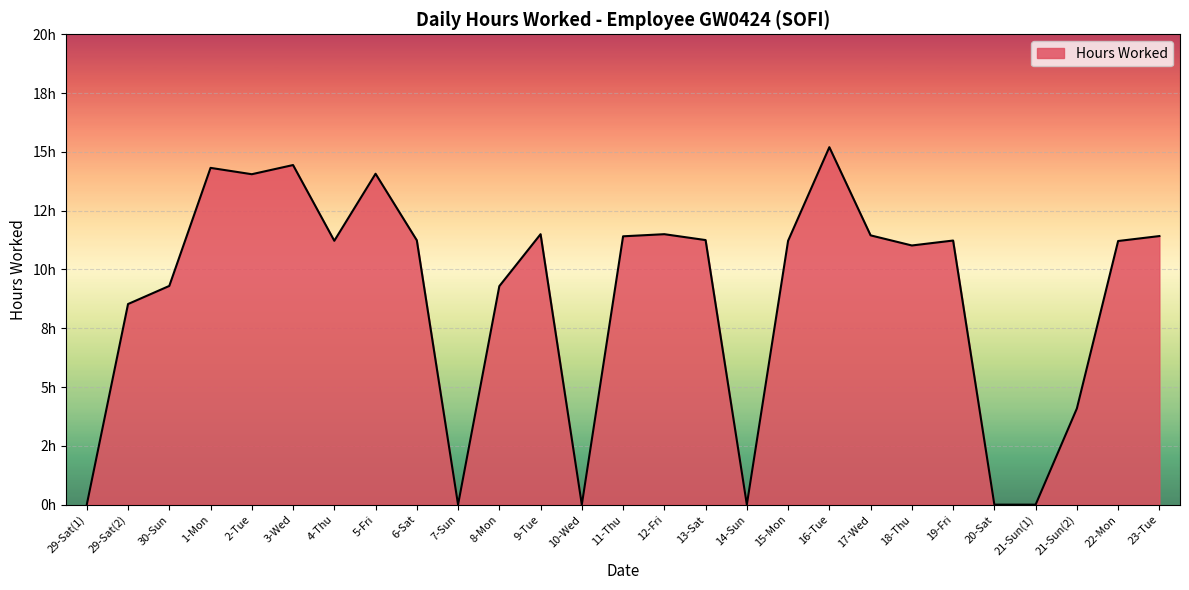

Does the chart have visible grid lines?

Yes